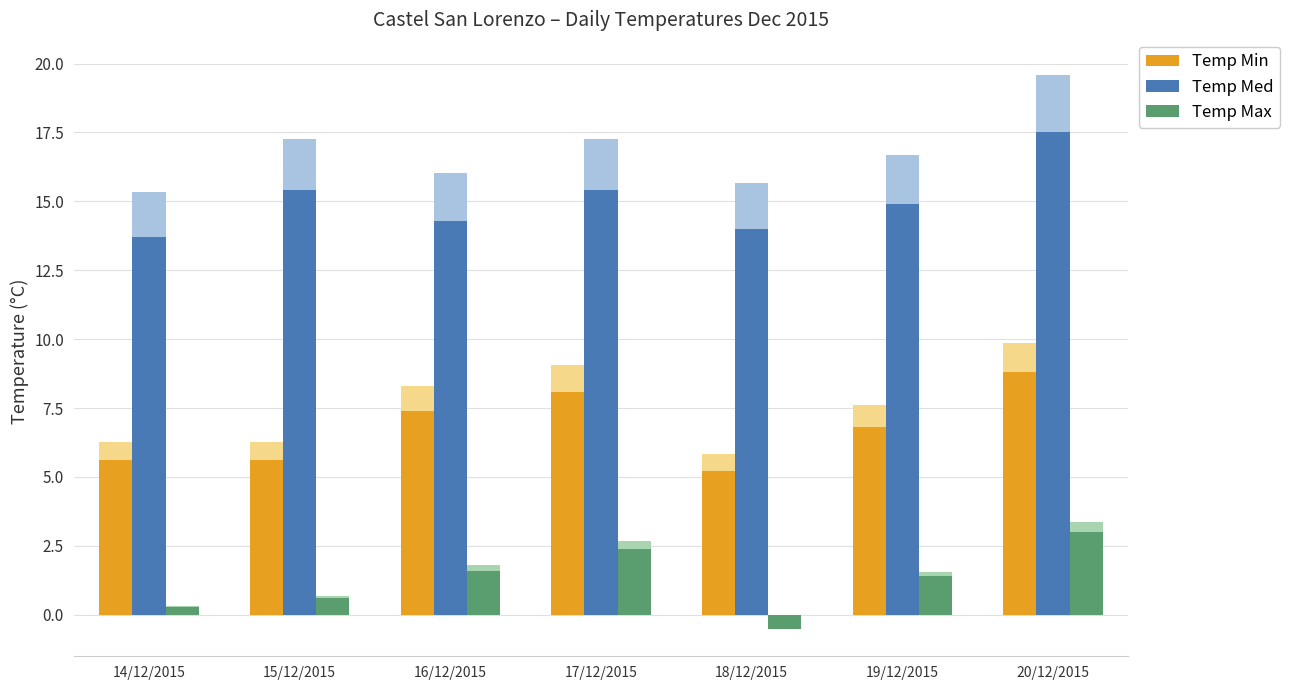

What is the difference between the highest and lowest values at 17/12/2015?

13.0